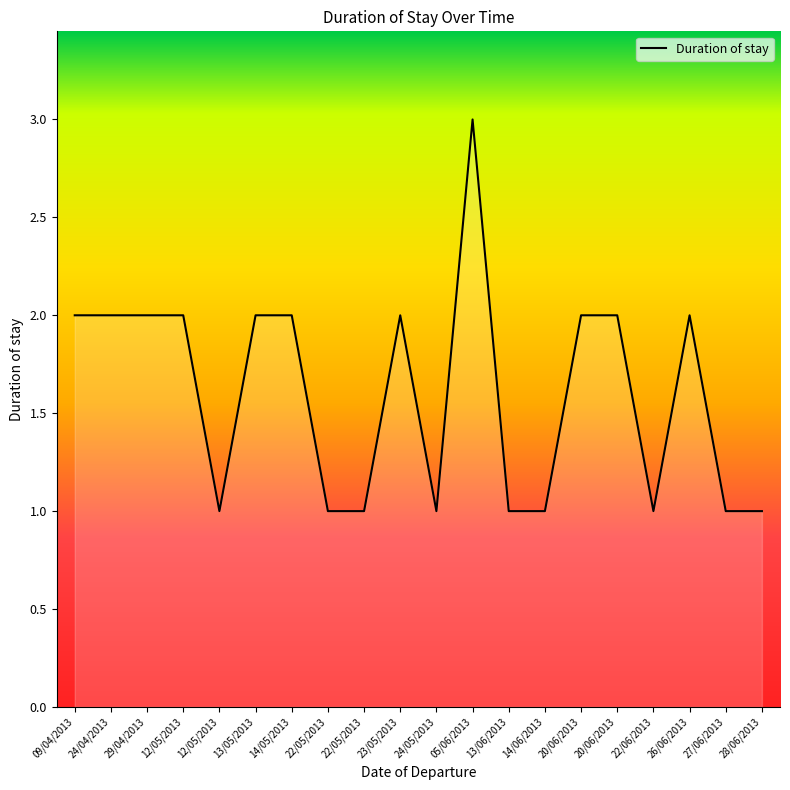

How many values are between 1 and 2?

19